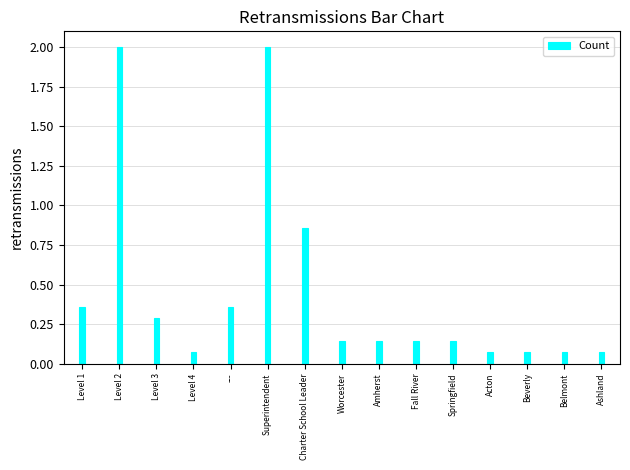

What is the greatest value displayed?

2.0